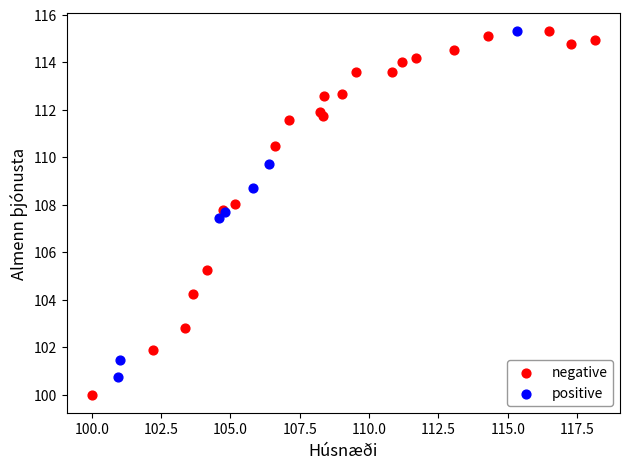

Which series reaches the minimum Y coordinate?

negative